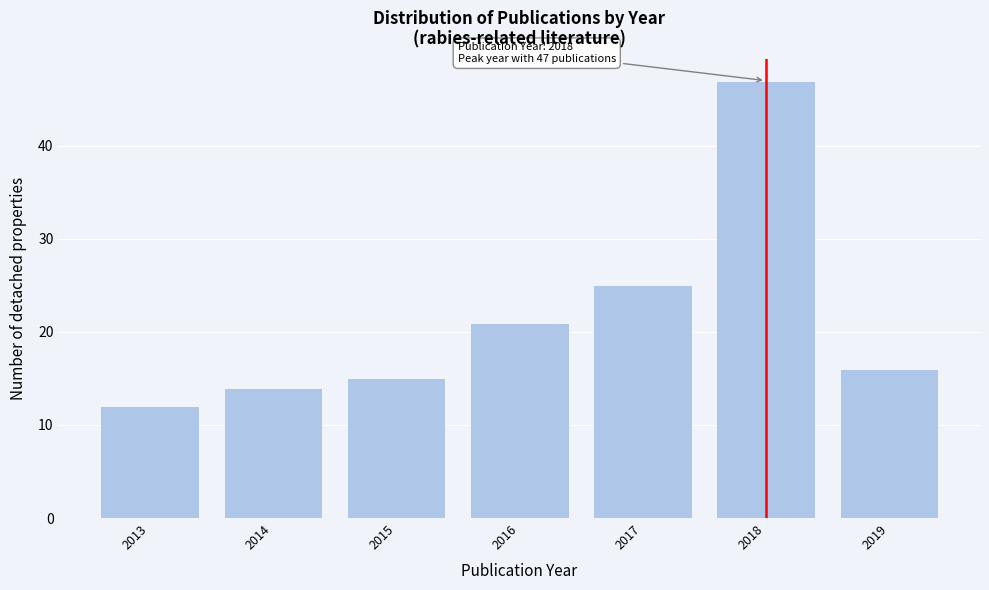

Reading right to left, transcribe all the data shown in this chart.

16	47	25	21	15	14	12